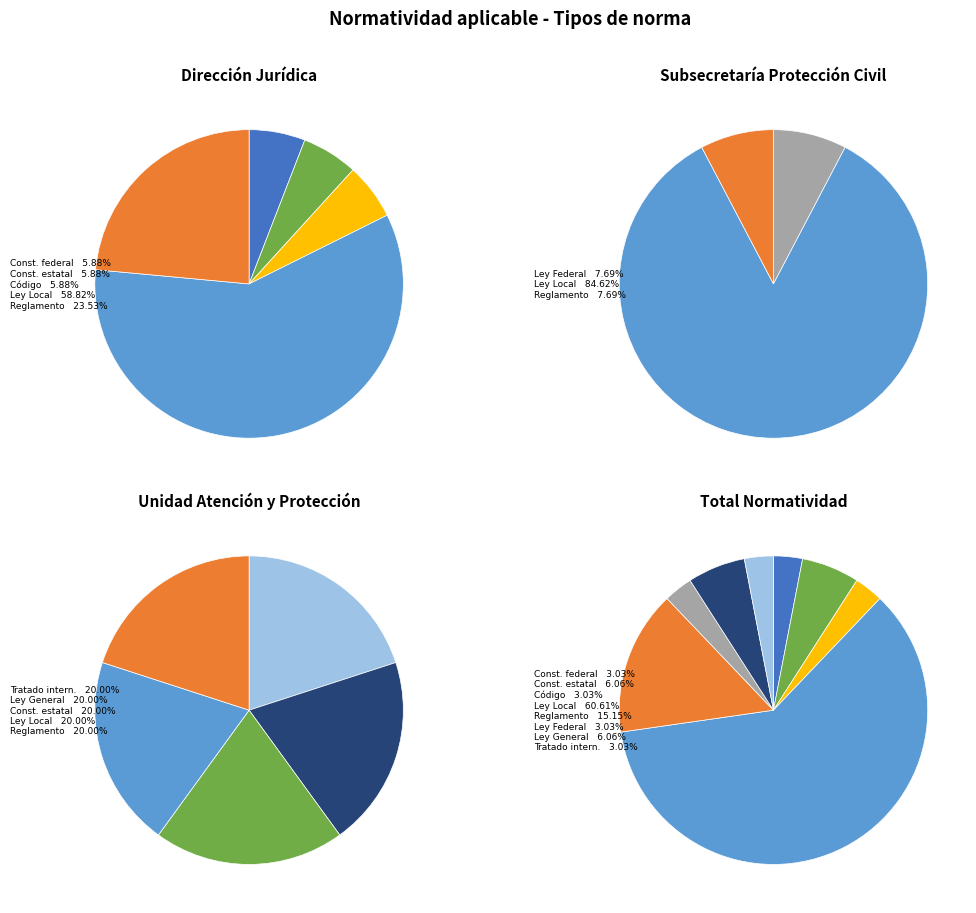

Is there a majority slice in this chart?

Yes